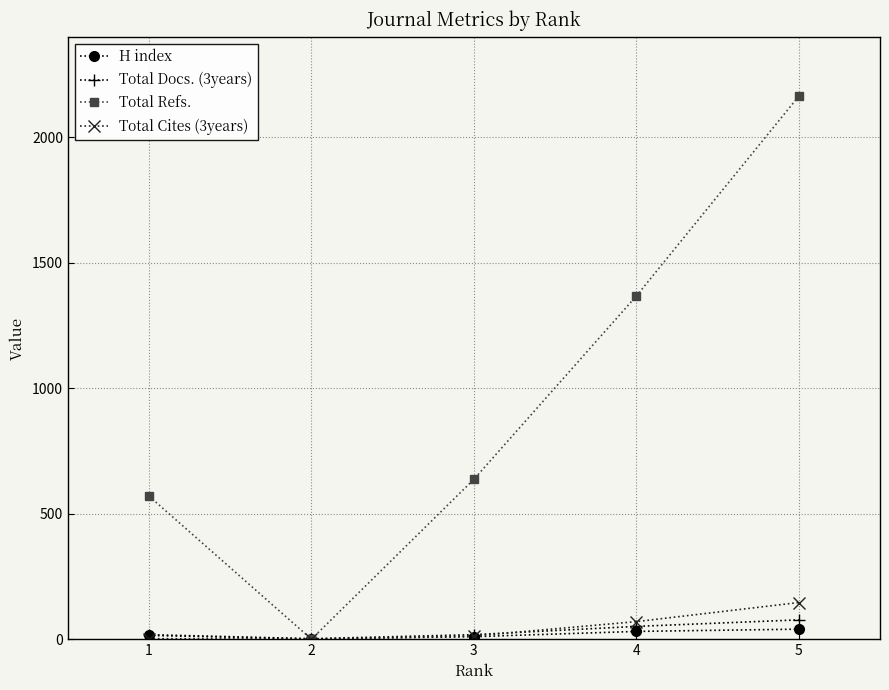

How many values in the Total Docs. (3years) series are below 18?

1